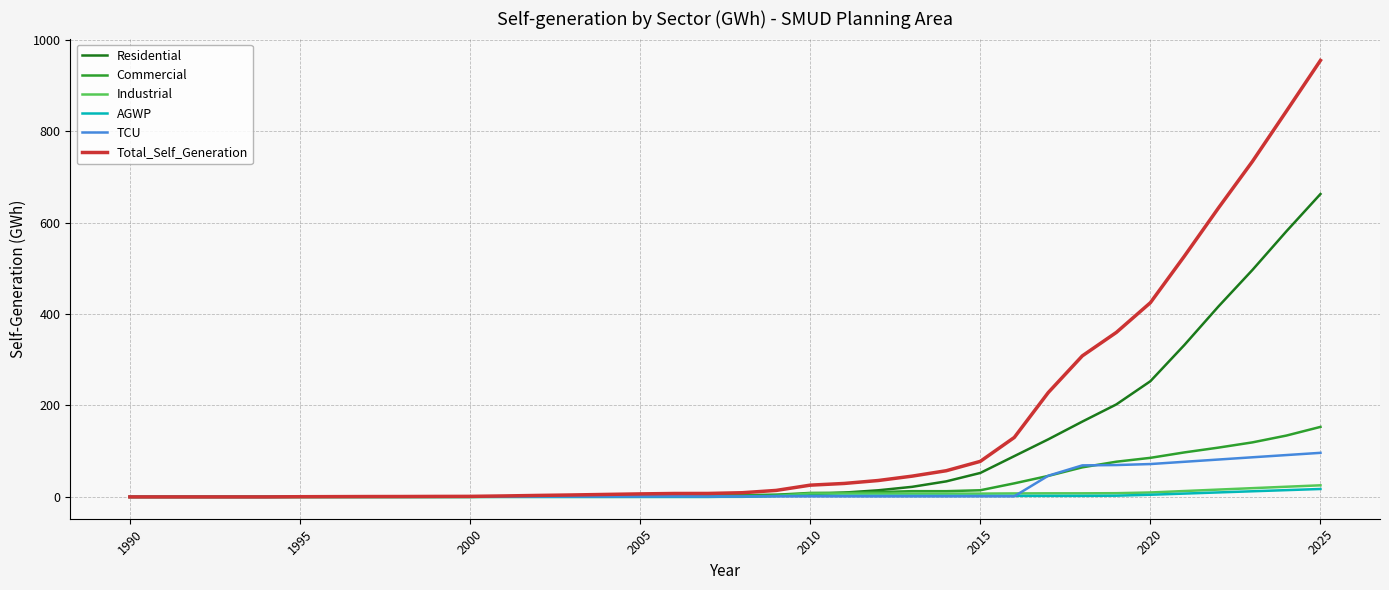

What is the greatest value displayed?

954.8